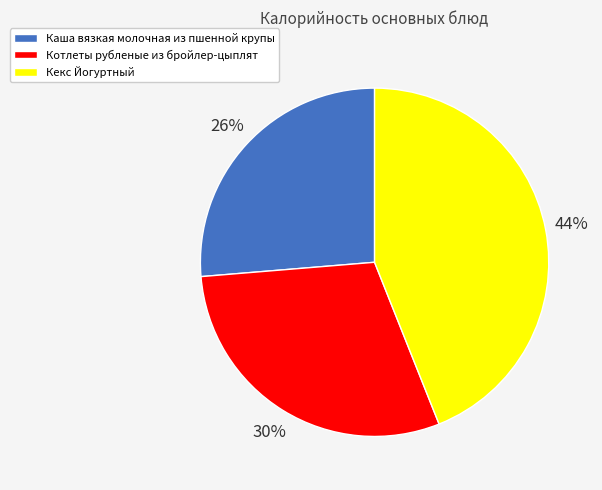

To the nearest percent, what is the combined percentage of Каша вязкая молочная из пшенной крупы and Кекс Йогуртный?

70%